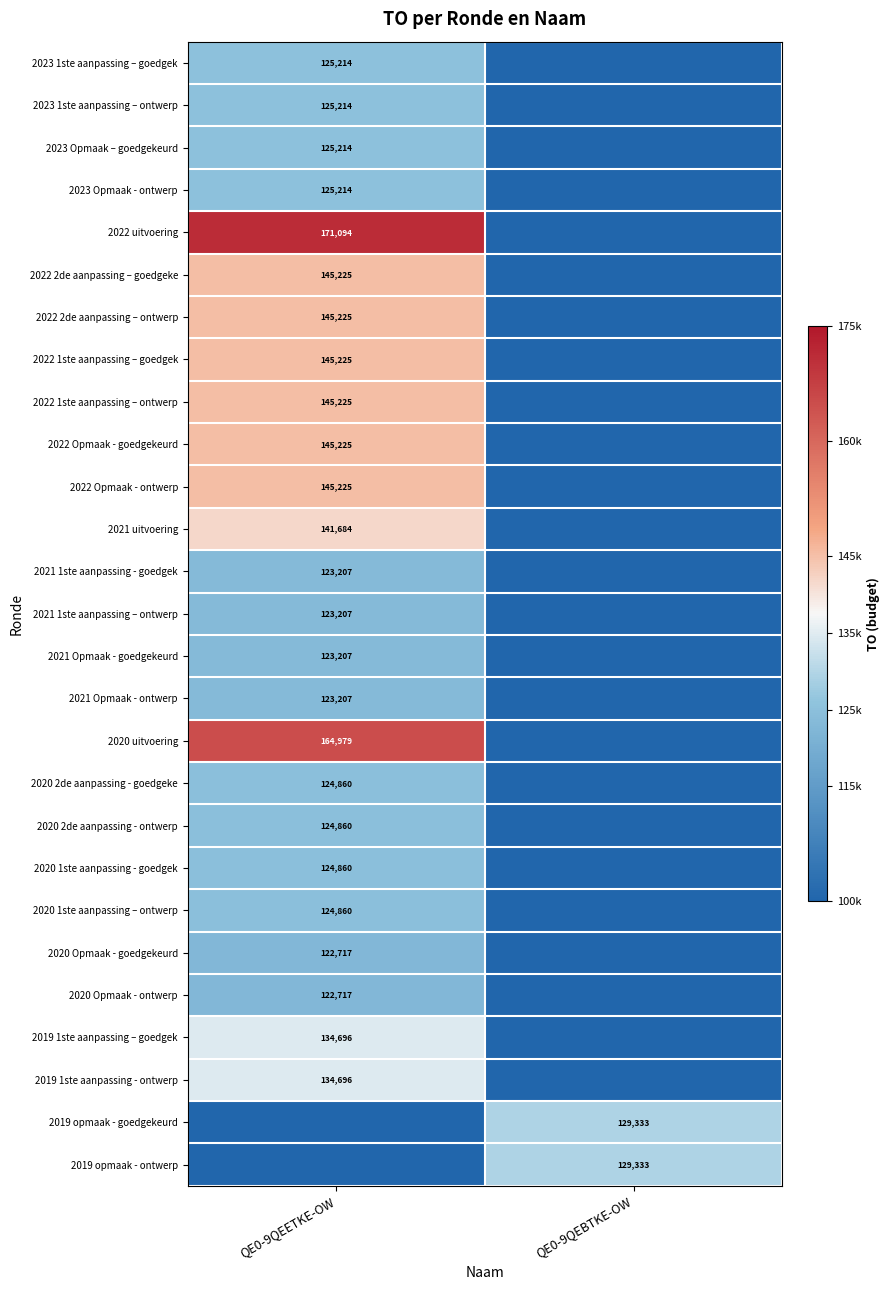

True or false: 2020 1ste aanpassing - goedgek has a value of 74391 at QE0-9QEETKE-OW.

False